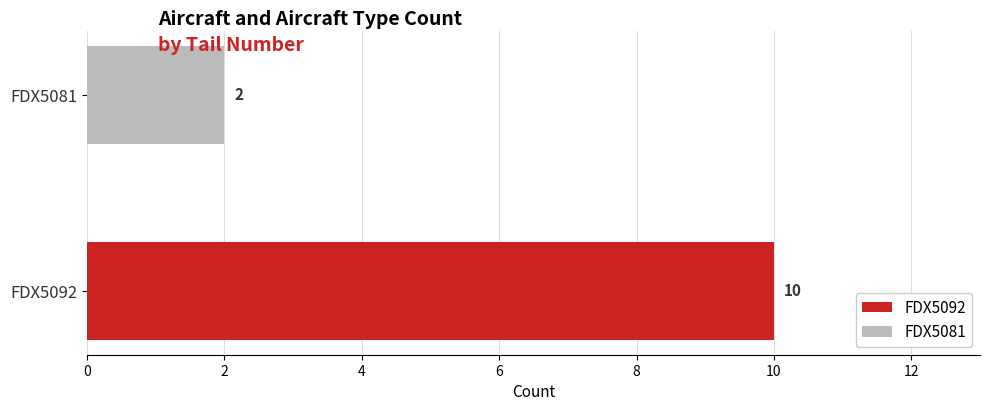

At which category does the chart reach its peak across all series?

FDX5092